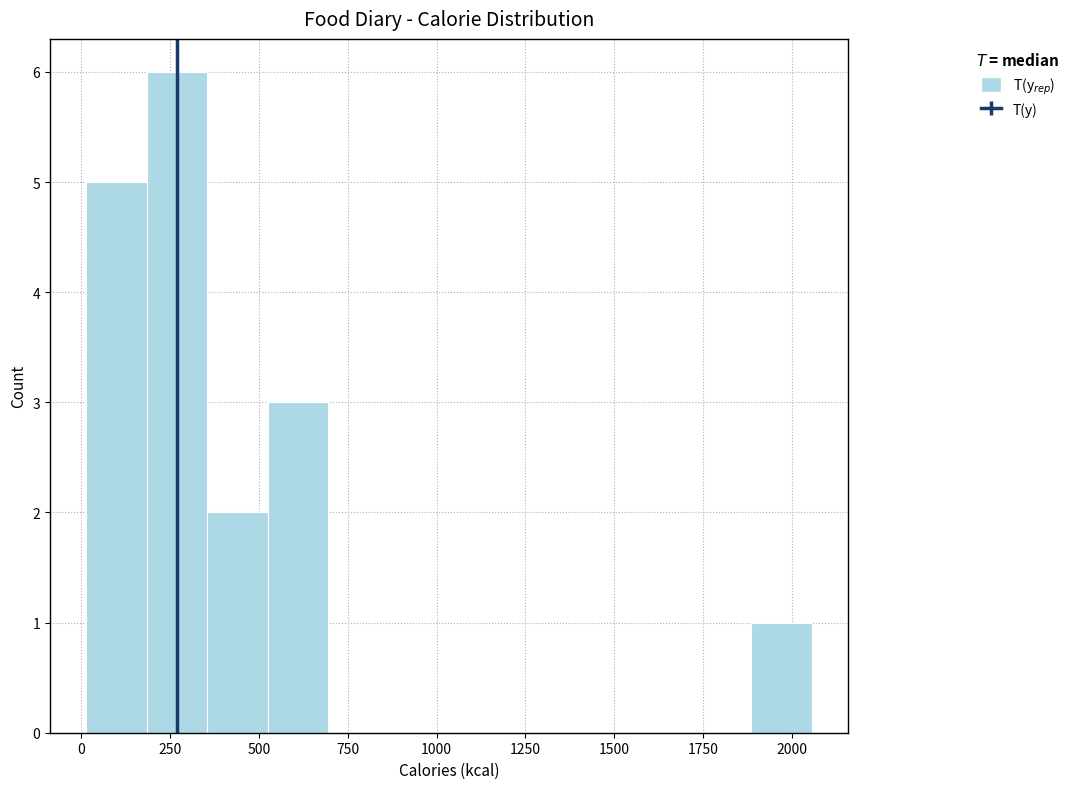

Around what value on the x-axis is the tallest bar? Give the approximate position of its centre, as read against the axis.

250